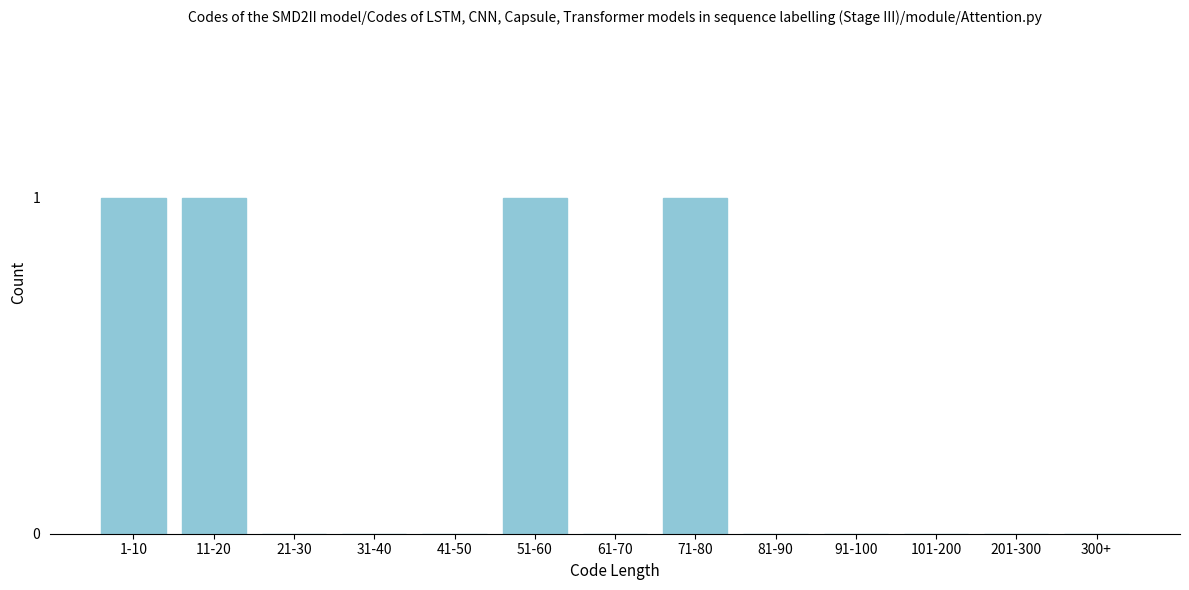

Reading right to left, list all the values displayed in this chart.

300+=0	201-300=0	101-200=0	91-100=0	81-90=0	71-80=1	61-70=0	51-60=1	41-50=0	31-40=0	21-30=0	11-20=1	1-10=1